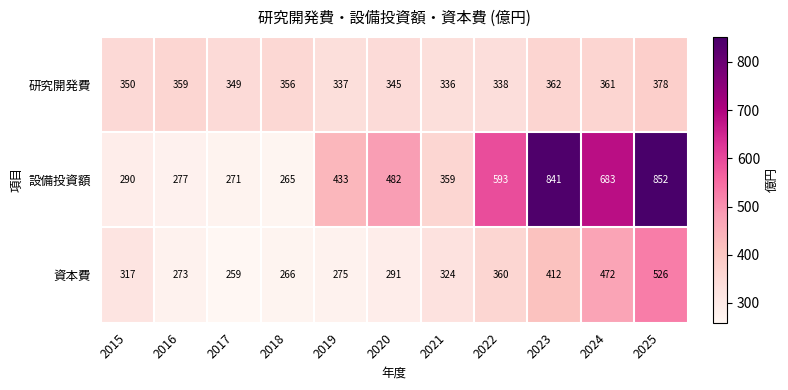

Count the number of data series in this chart.

3